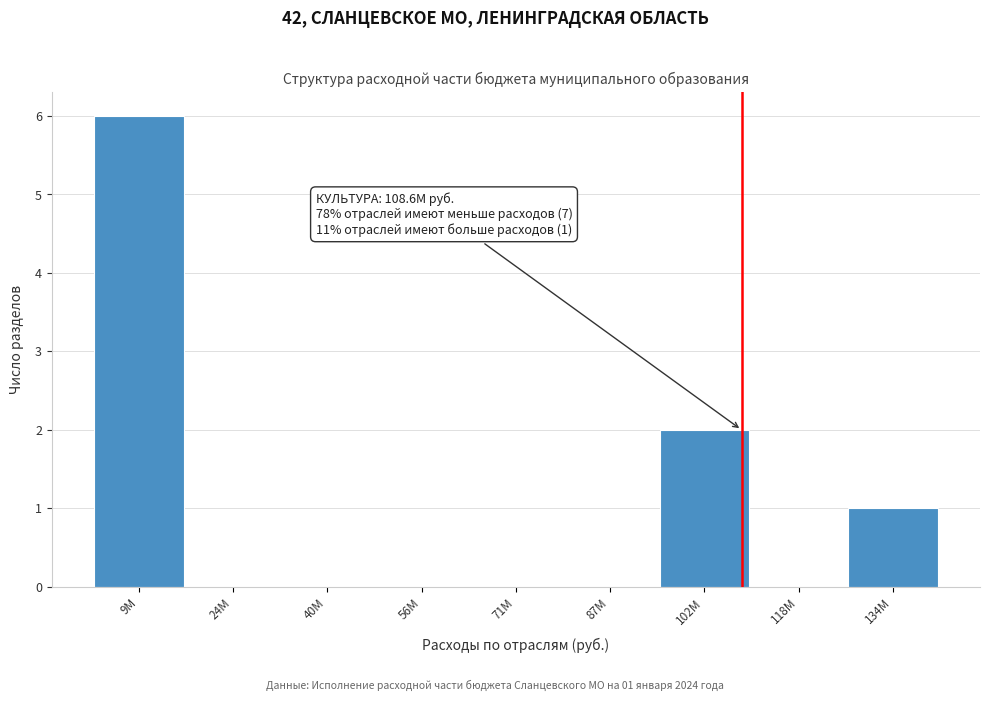

Reading left to right, transcribe all the data shown in this chart.

9M=6	24M=0	40M=0	56M=0	71M=0	87M=0	102M=2	118M=0	134M=1